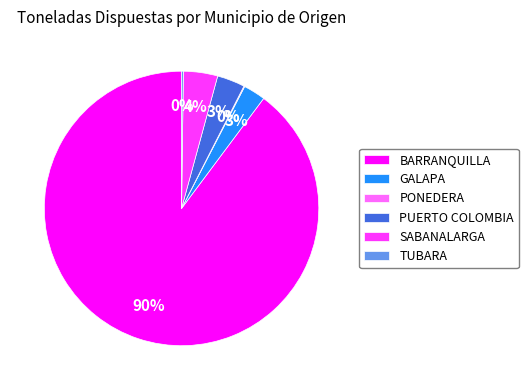

True or false: BARRANQUILLA accounts for 90% of the total.

True